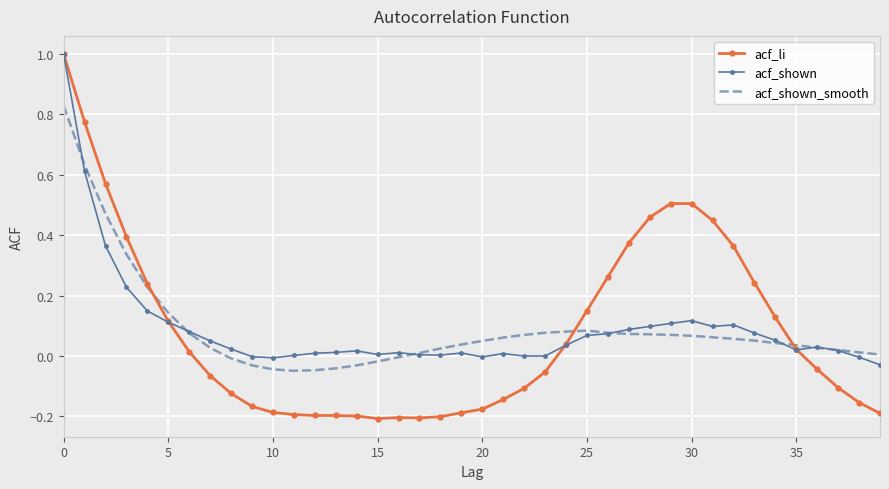

What is the greatest value displayed?

1.0